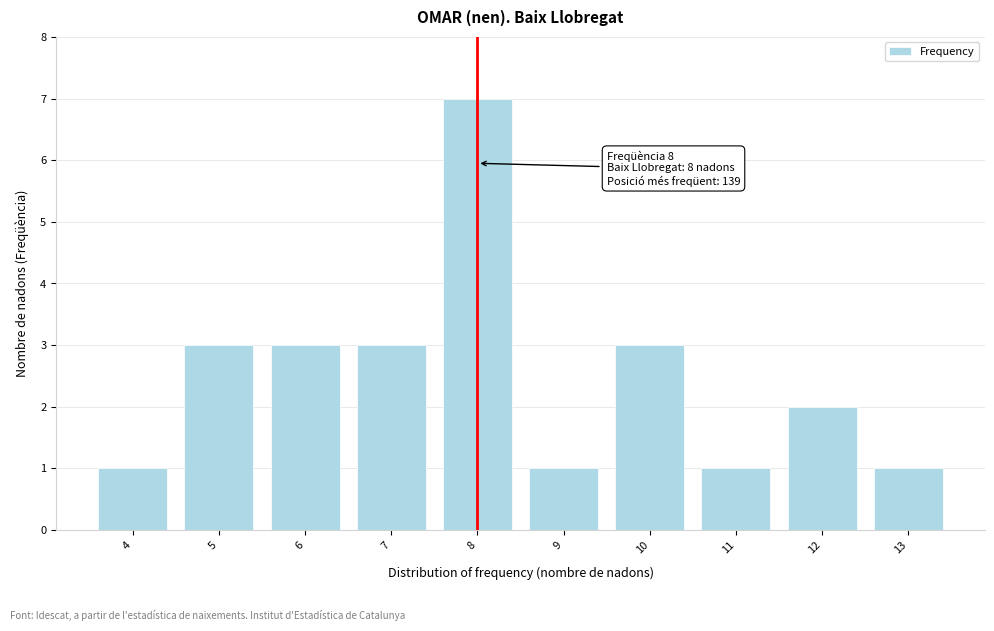

Which range on the x-axis has the tallest bar?

7.5 to 8.5